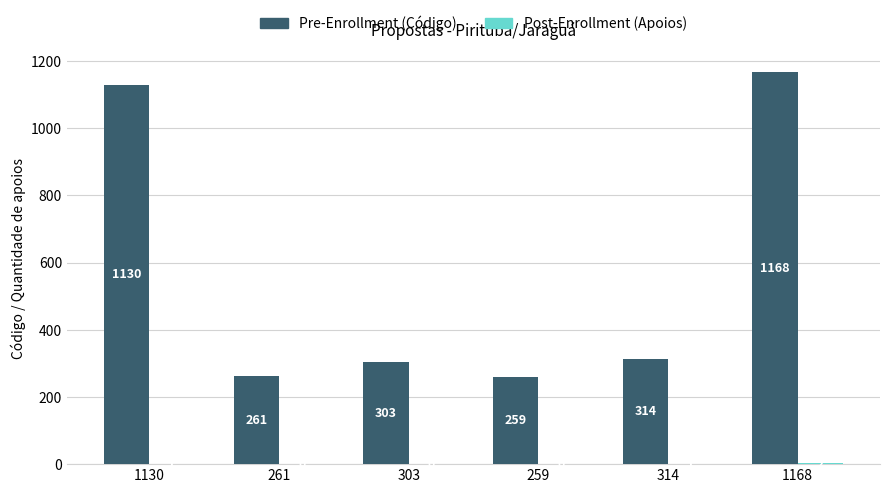

What is the greatest value displayed?

1168